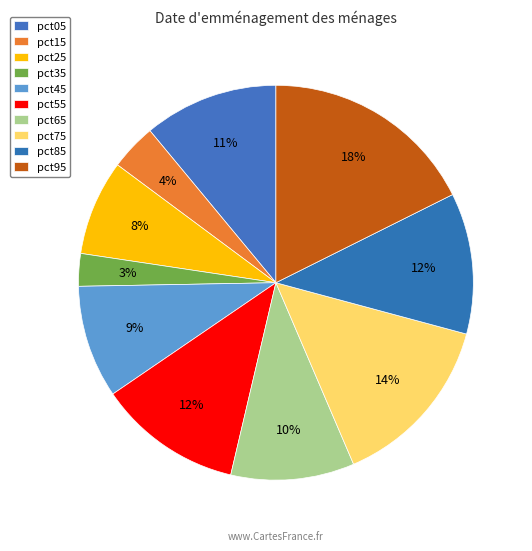

To the nearest percent, what portion does pct95 represent?

18%